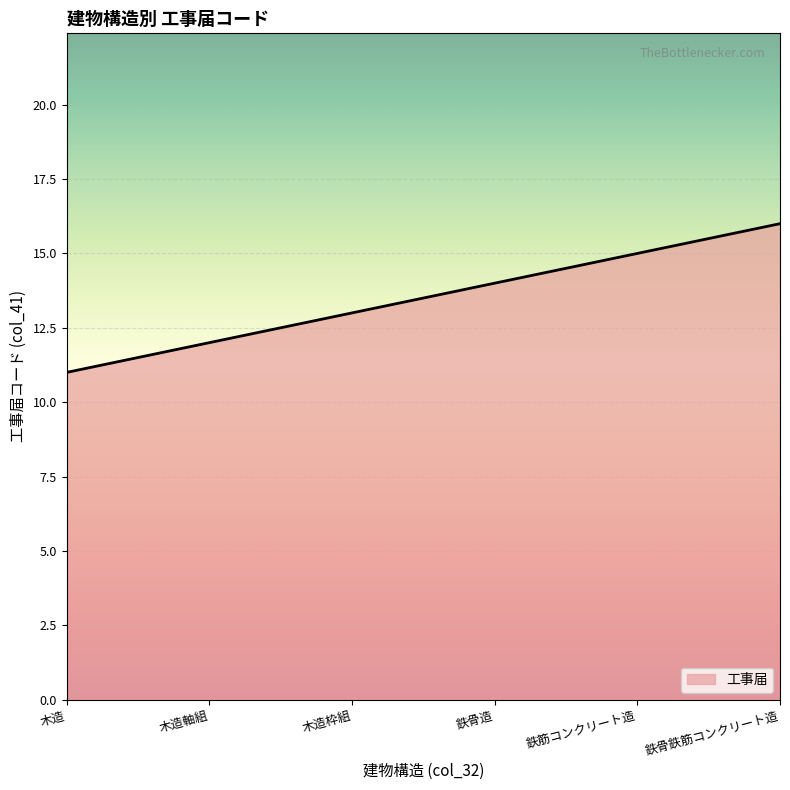

What is the greatest value displayed?

16.0